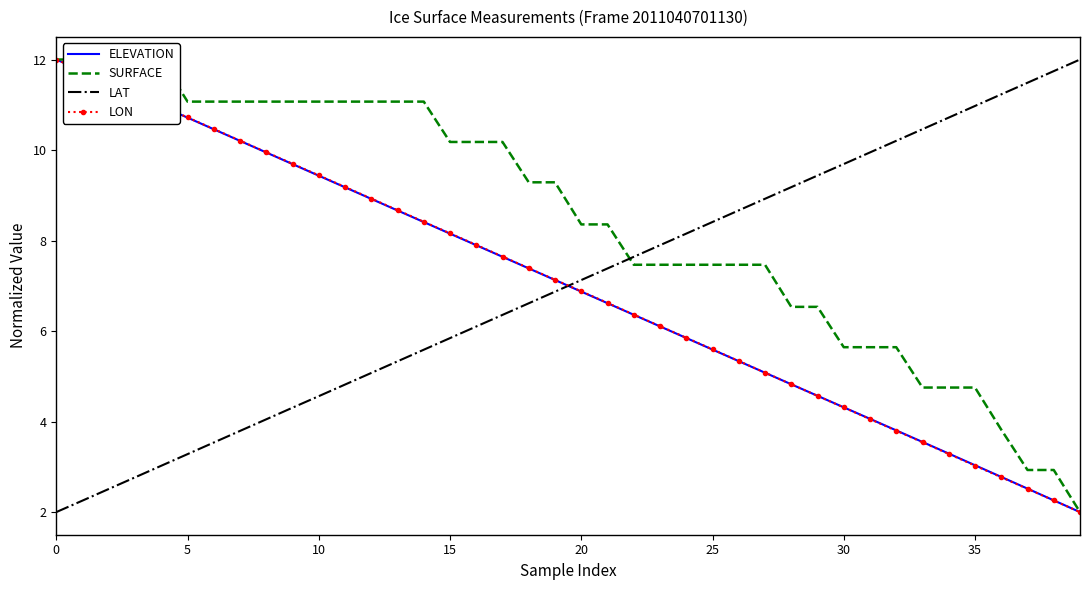

At how many categories does at least one series exceed 4?

40